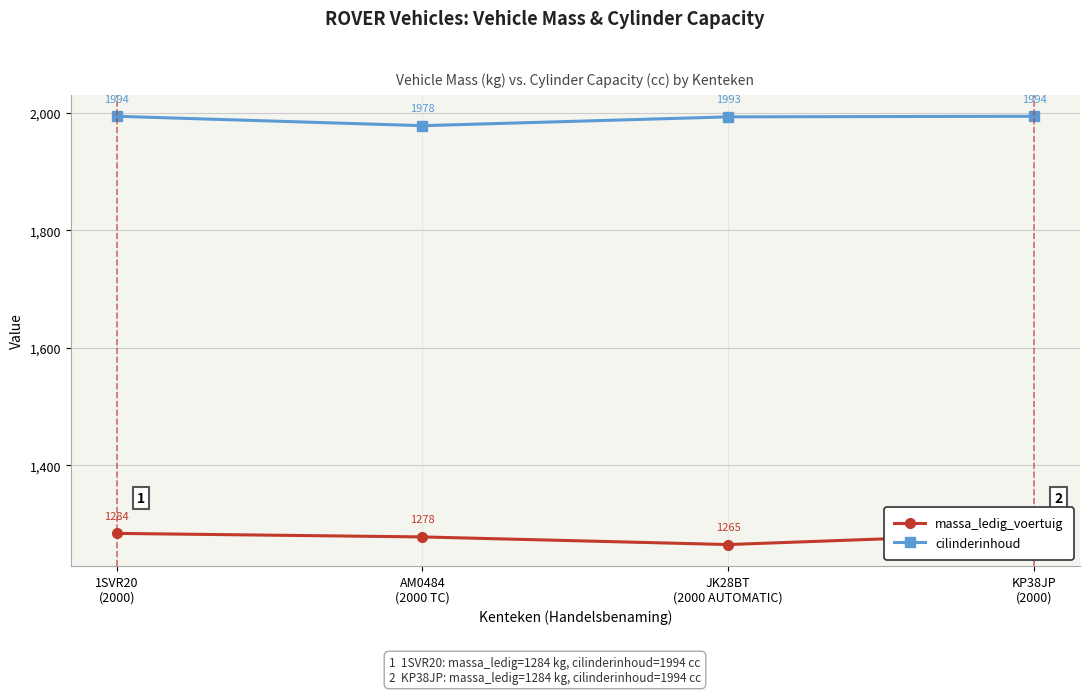

Where is the first local minimum for cilinderinhoud?

AM0484
(2000 TC)